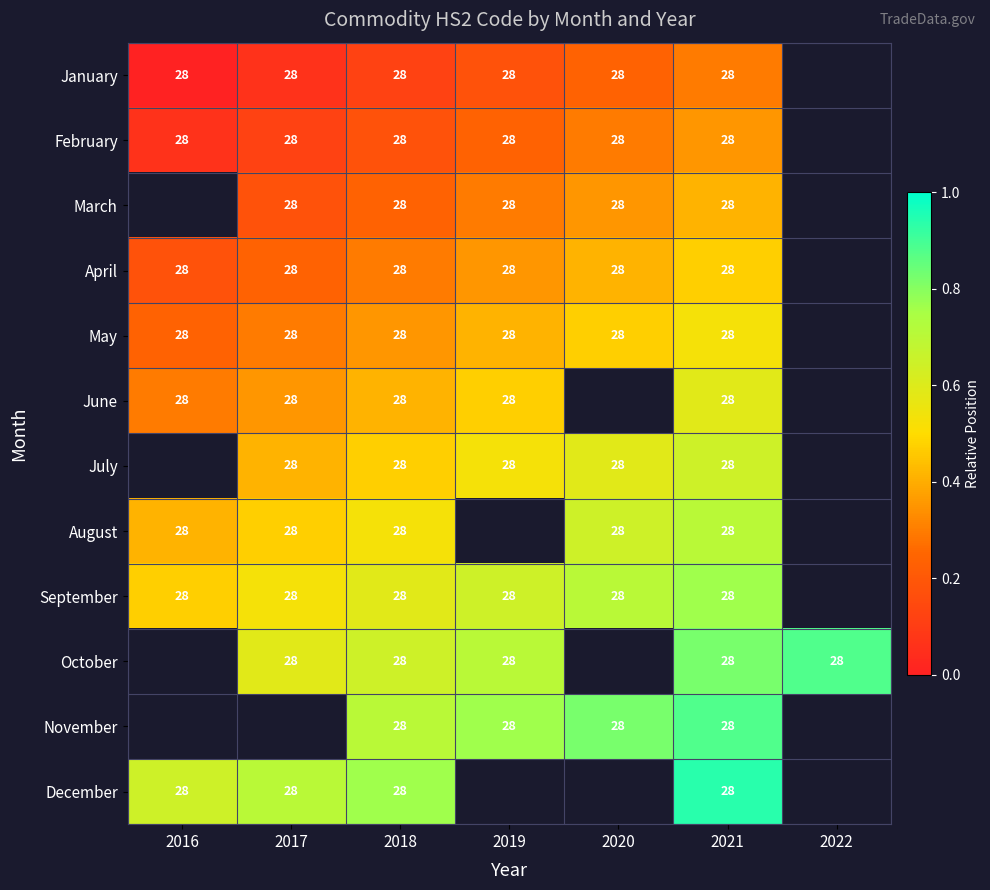

Which label corresponds to the smallest value in the chart?

2016